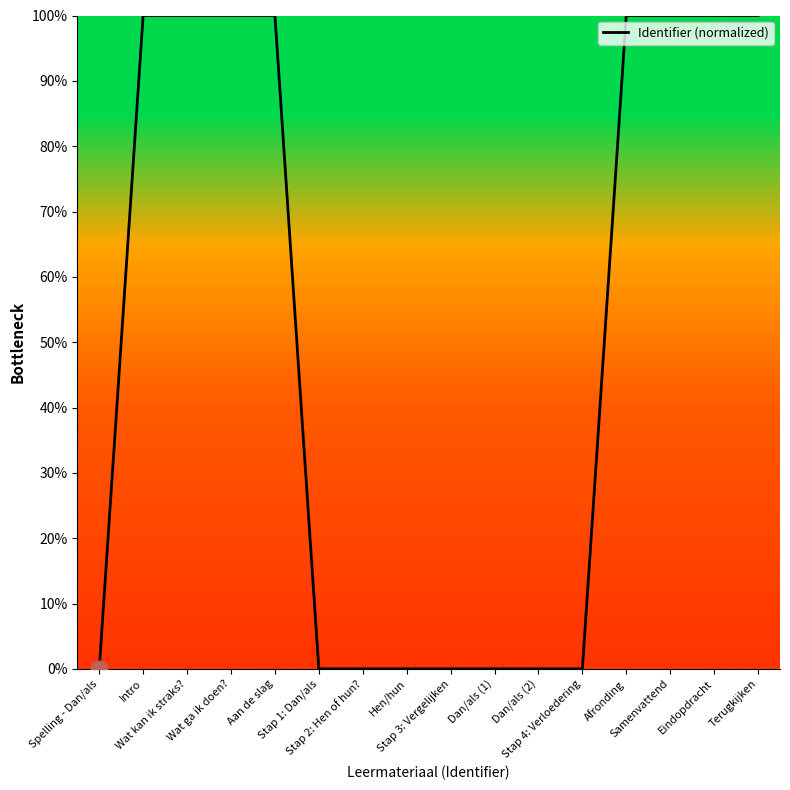

What is the difference between the maximum and minimum values?

100.0